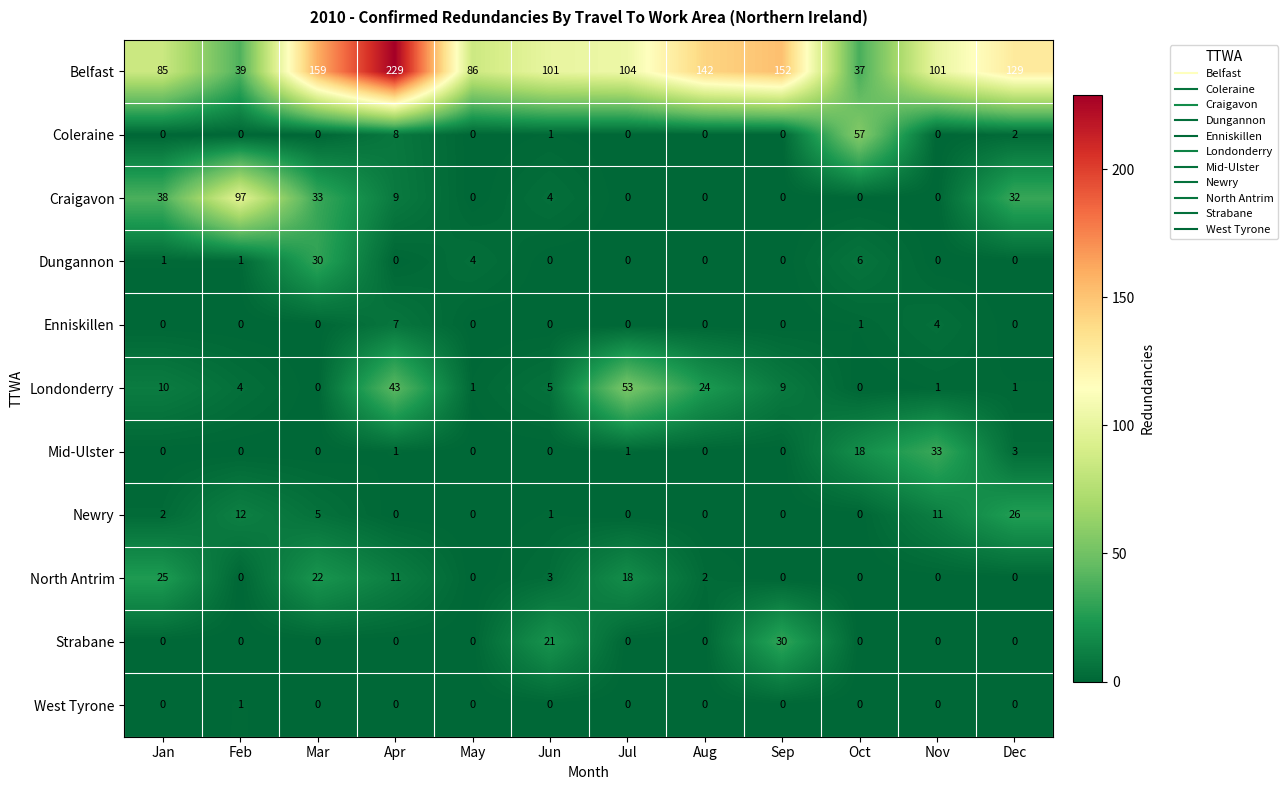

What is the maximum value for Craigavon?

97